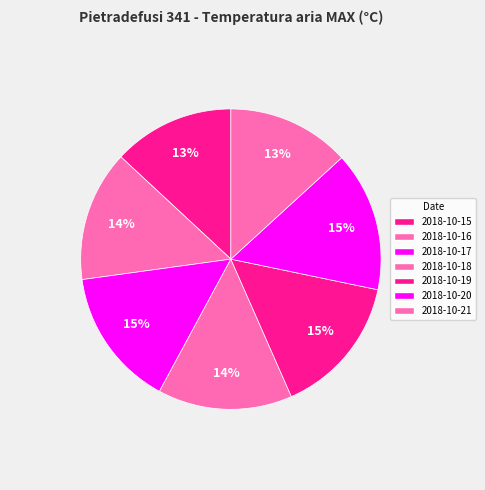

Count the number of slices in the pie.

7